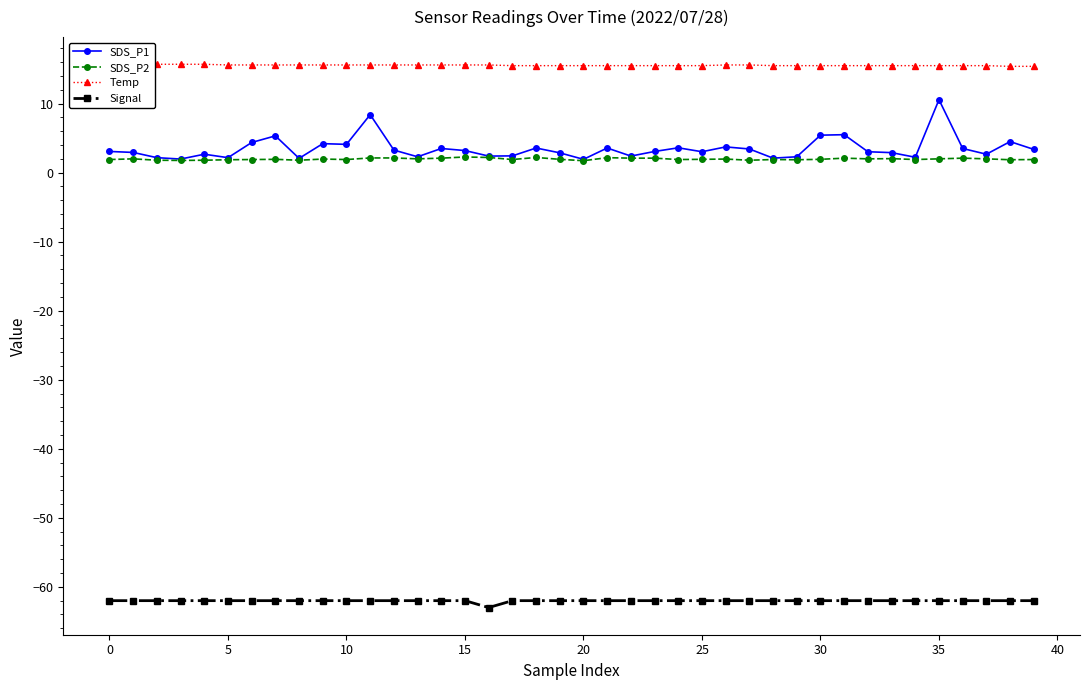

What is the label of the 31st point from the left?

30